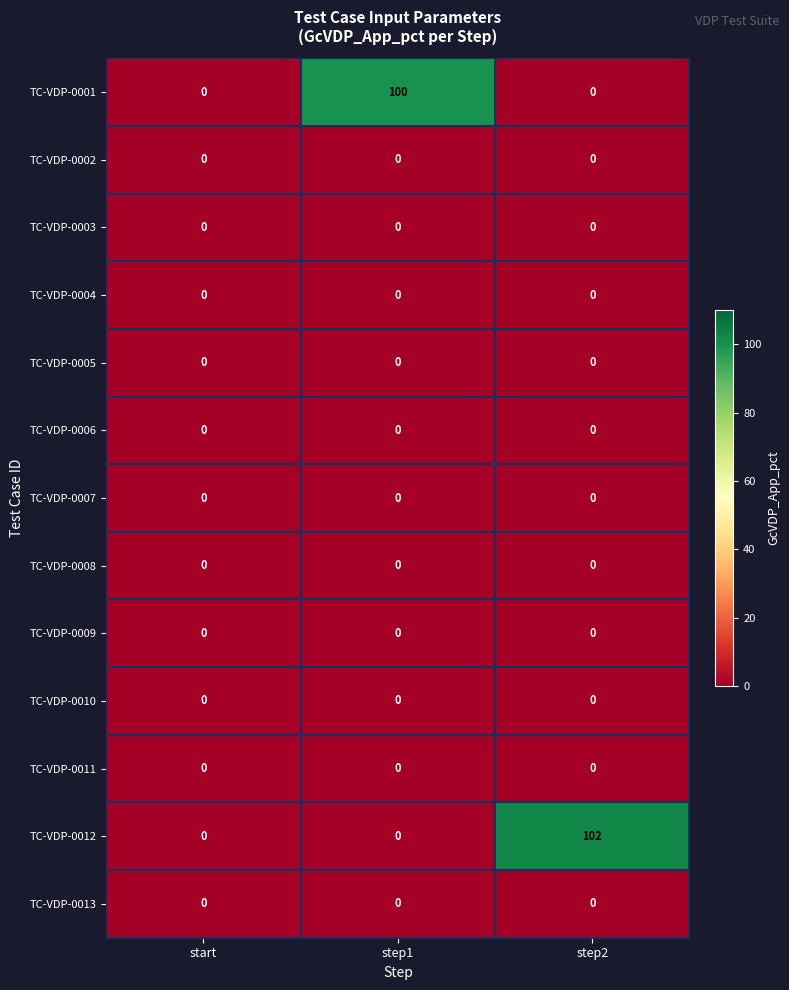

Which series has the largest total across all categories?

TC-VDP-0012